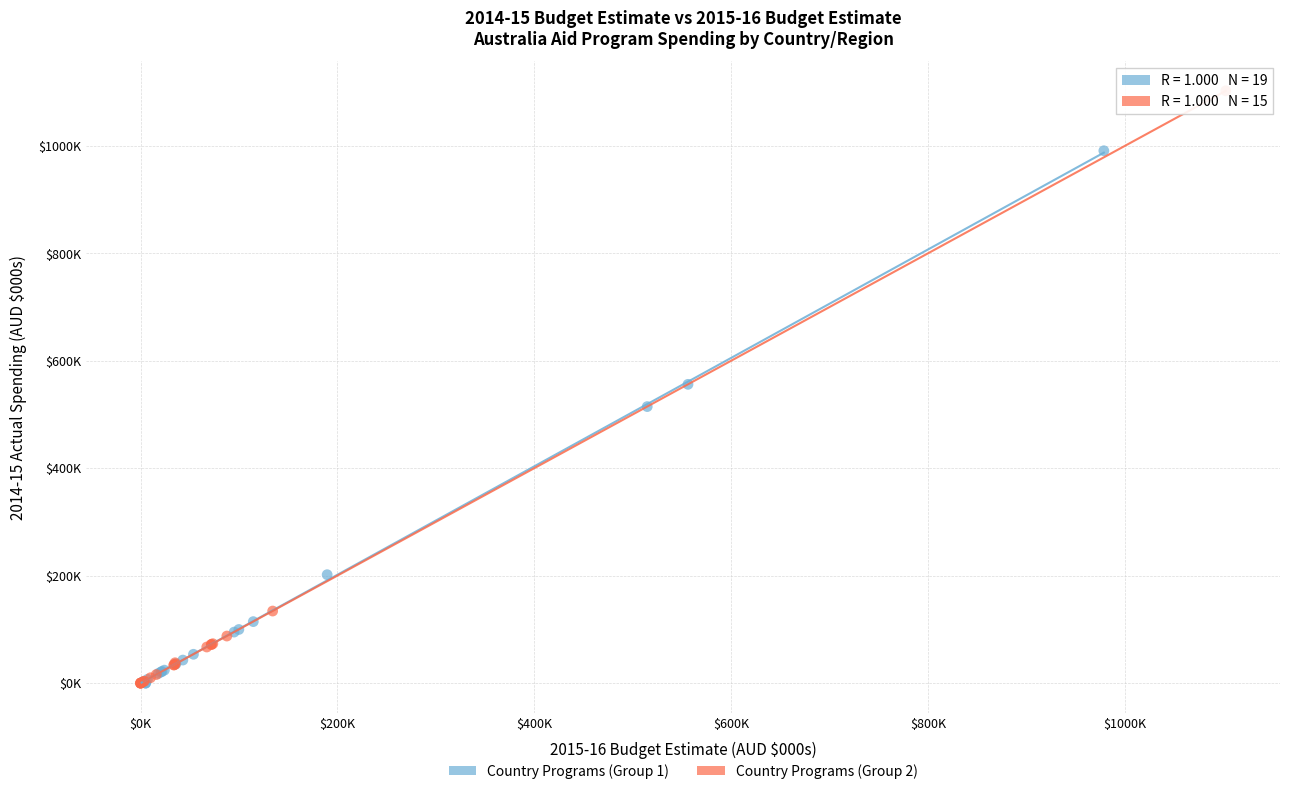

Which series reaches the maximum Y coordinate?

Country Programs (Group 2)